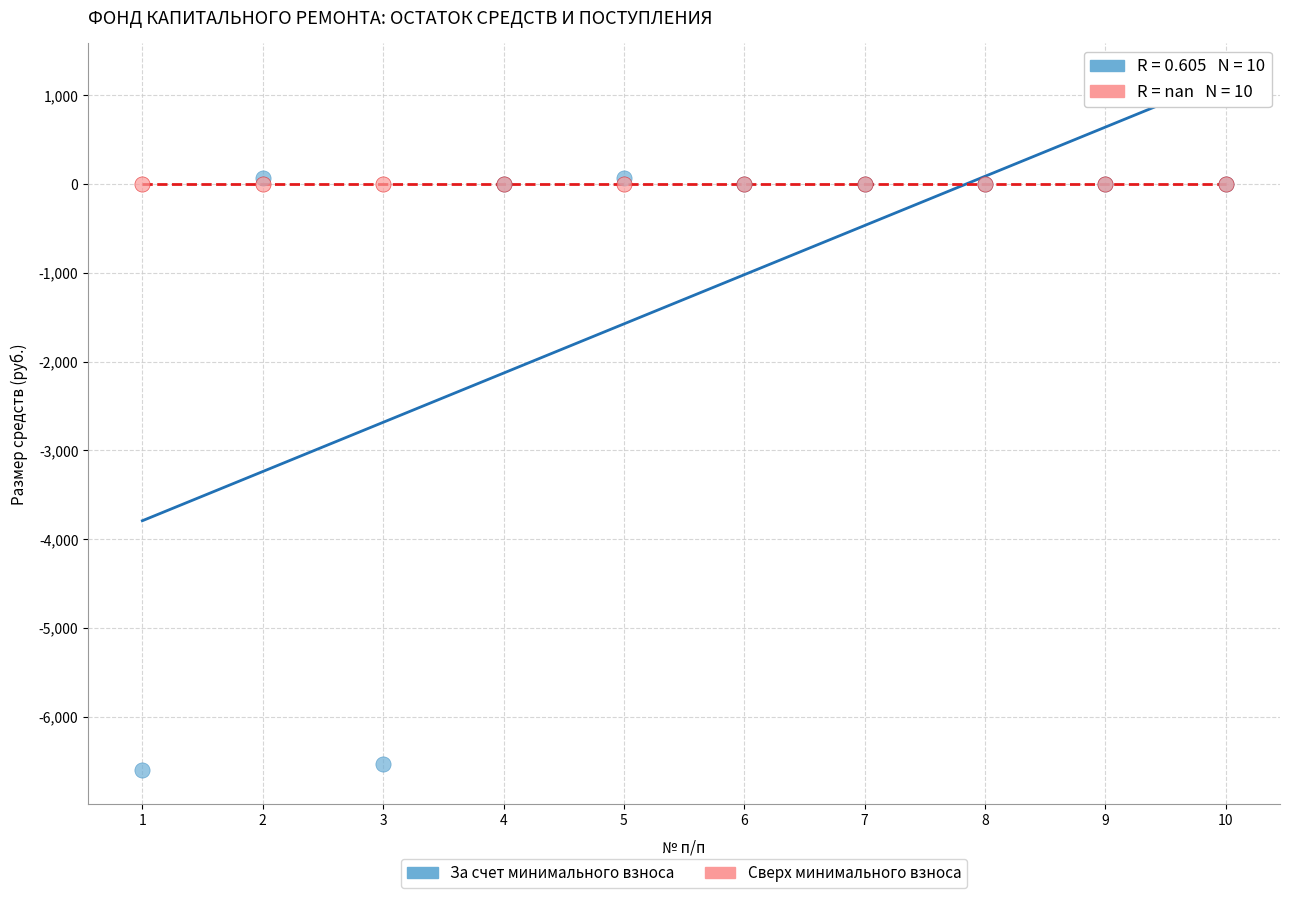

Which series reaches the maximum Y coordinate?

За счет минимального взноса